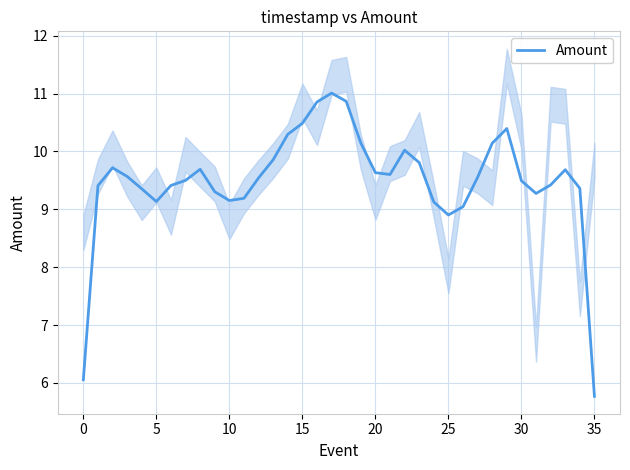

What is the average value?

9.5